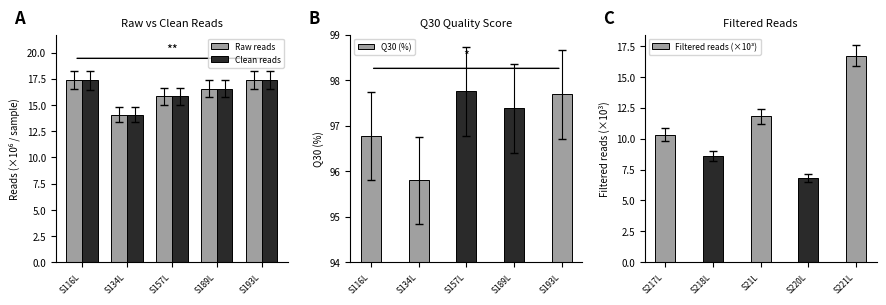

Which series has the widest spread of values?

Filtered reads (×10³)